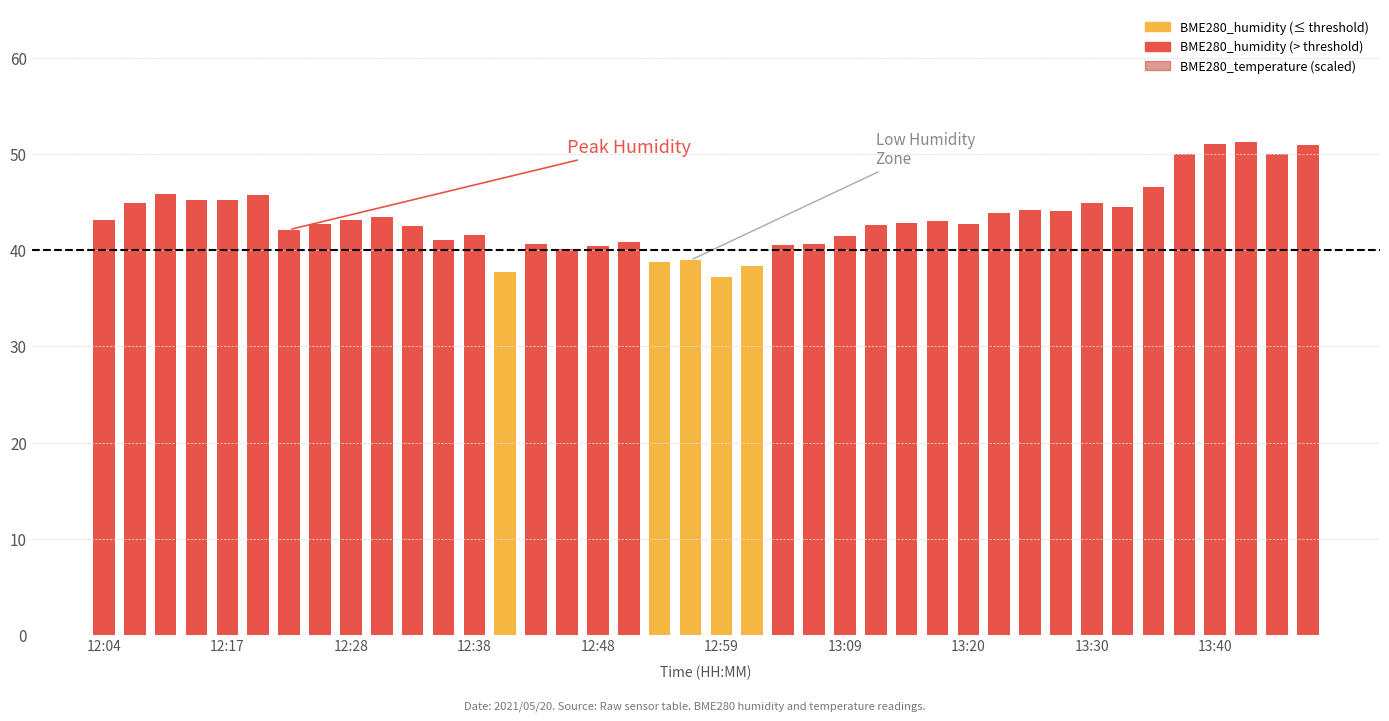

What is the average value?

43.4